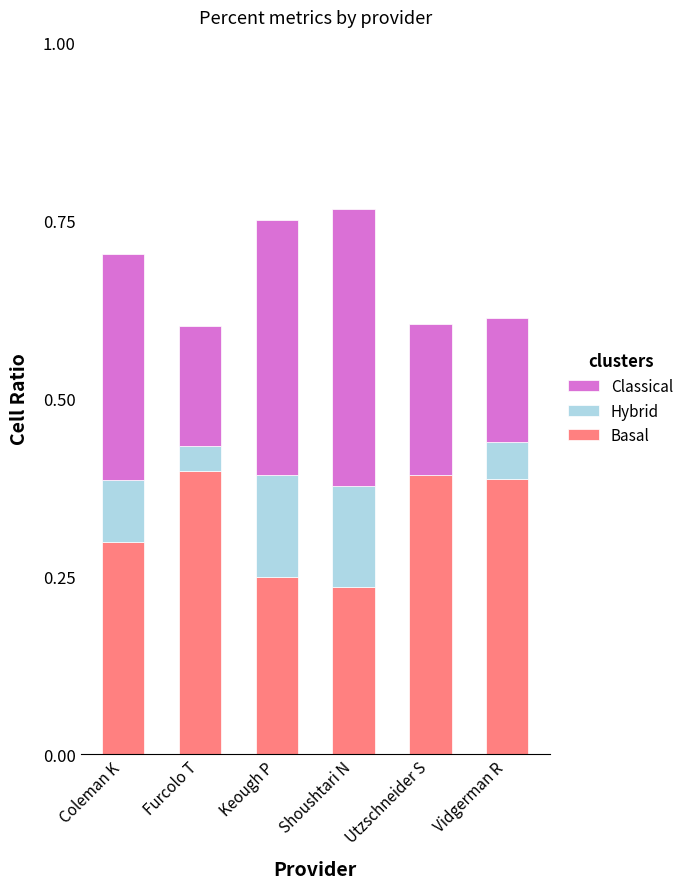

Rank the series at Keough P from lowest to highest value.

Hybrid, Basal, Classical